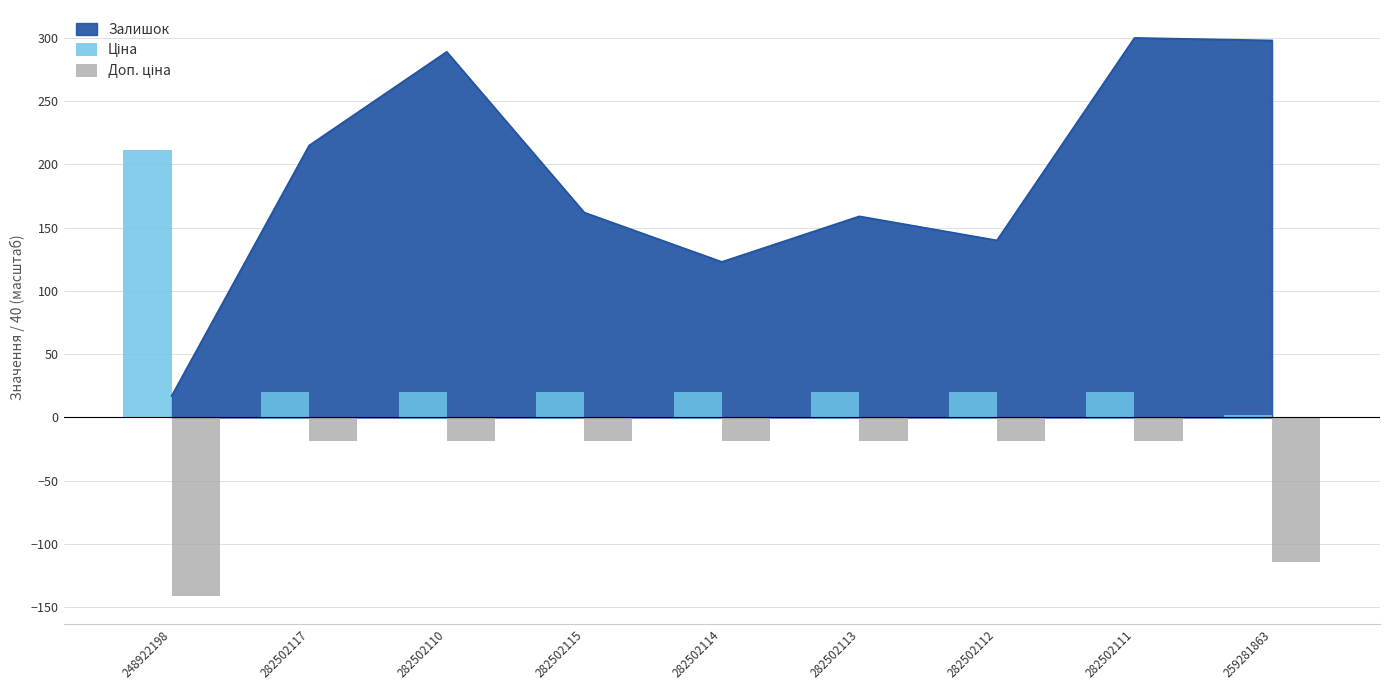

The Доп. ціна series shows -12.8 at 282502115. True or false?

False